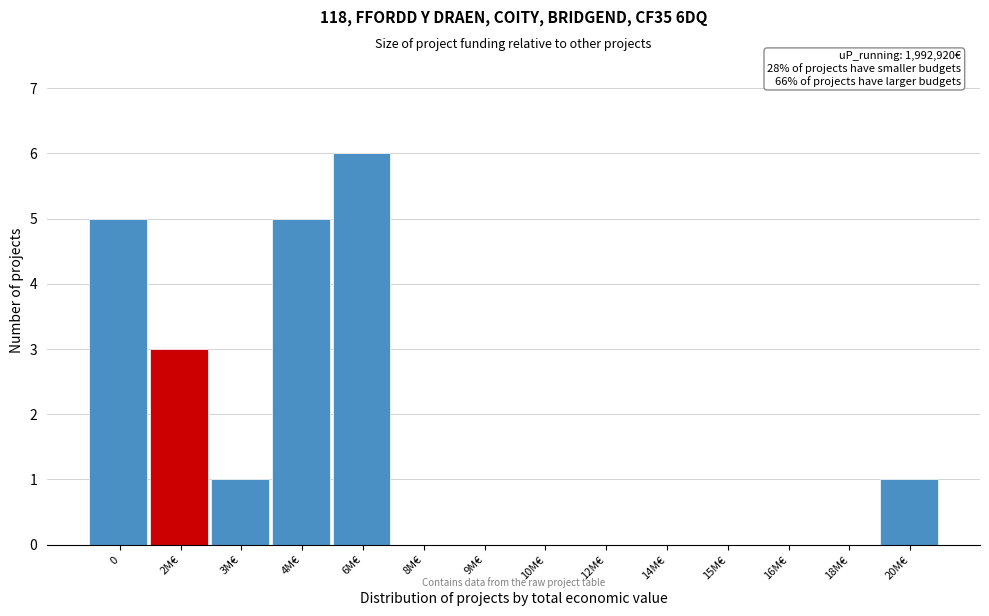

Reading left to right, extract all data points from this chart.

0=5	2M€=3	3M€=1	4M€=5	6M€=6	8M€=0	9M€=0	10M€=0	12M€=0	14M€=0	15M€=0	16M€=0	18M€=0	20M€=1